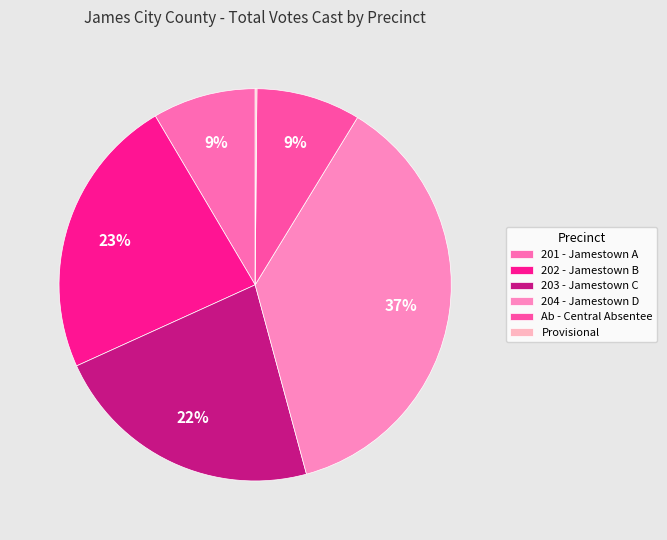

Between 204 - Jamestown D and 201 - Jamestown A, which is larger?

204 - Jamestown D